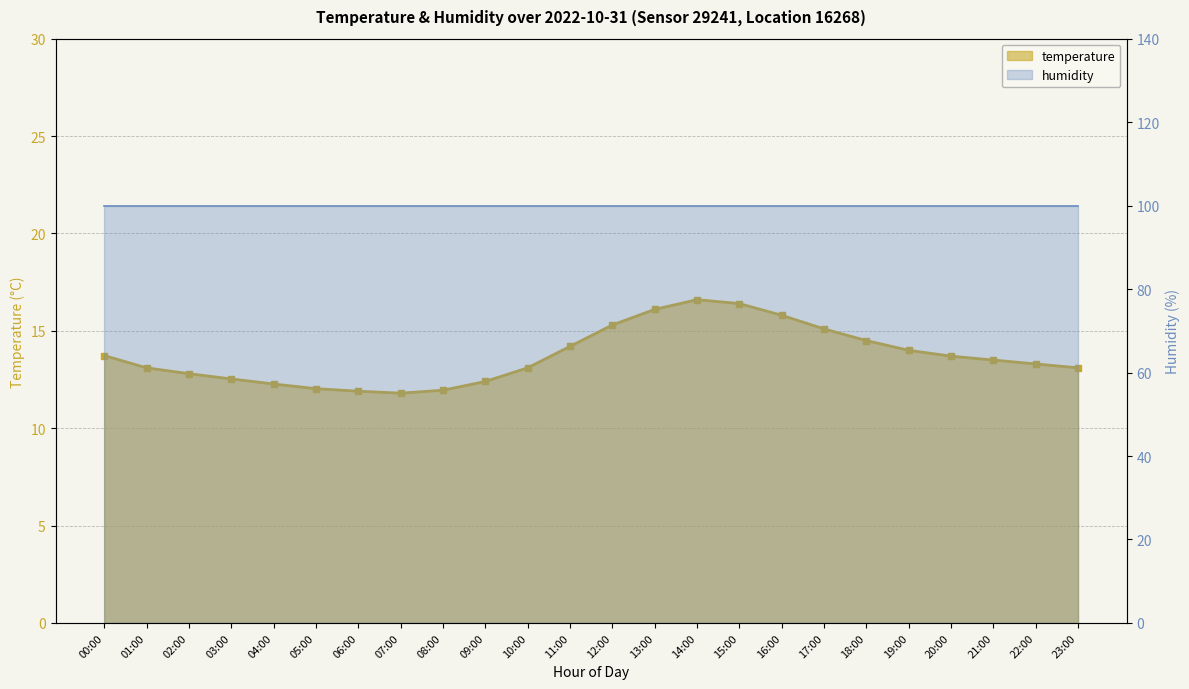

What is the sum of all values?

329.2